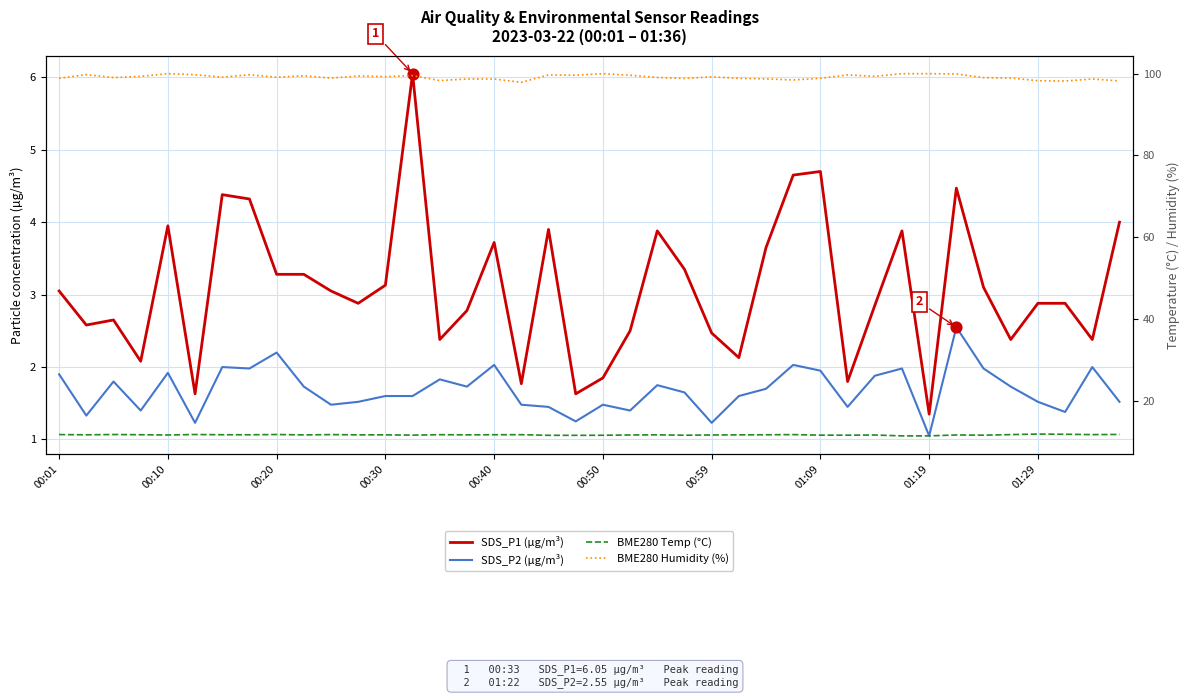

At how many categories does at least one series exceed 58?

40